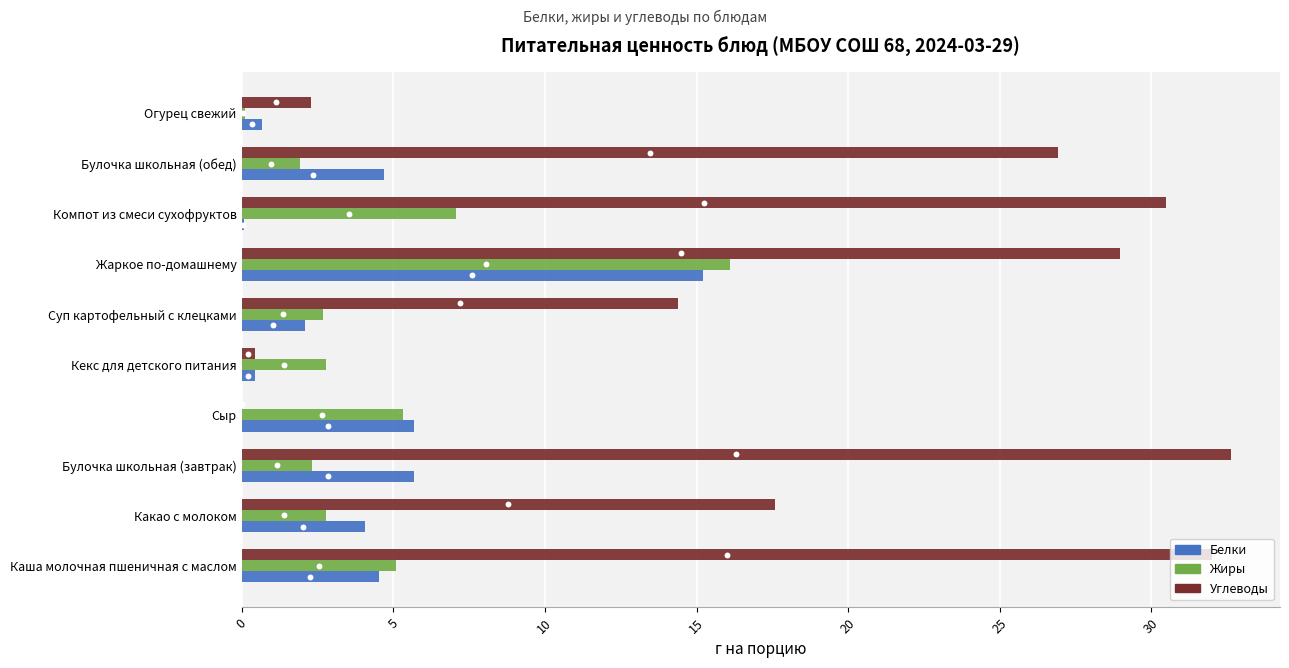

Which series reaches the maximum Y coordinate?

Углеводы